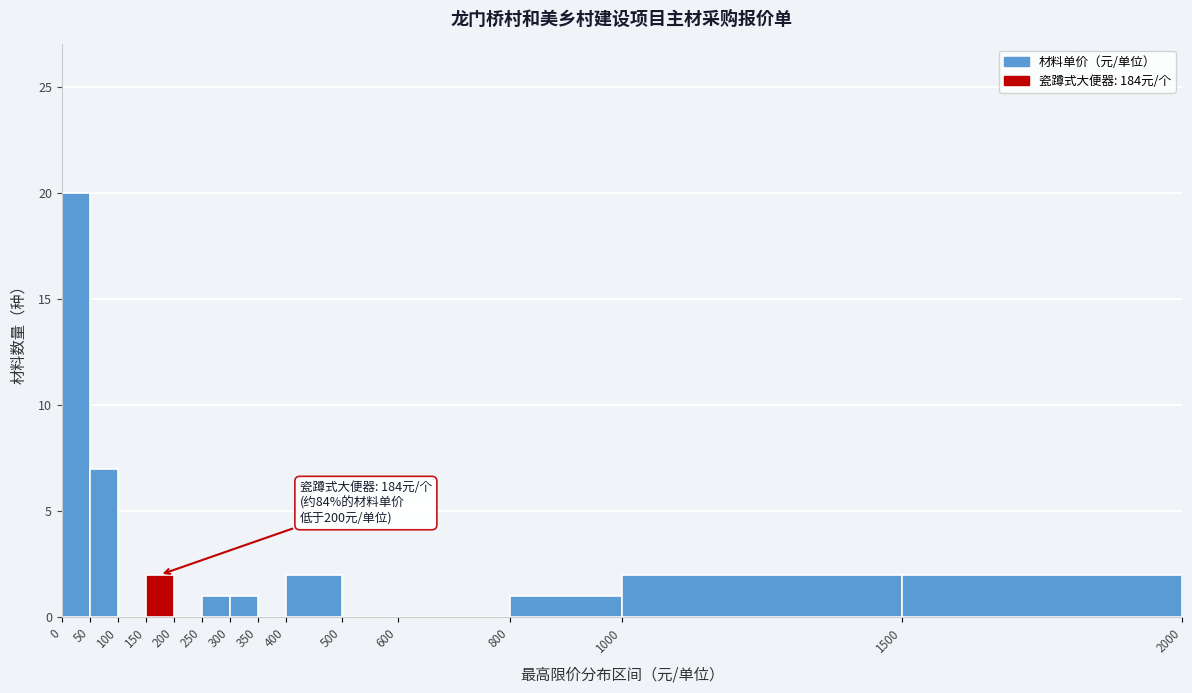

Over which range of the x-axis is the bar tallest?

0 to 50